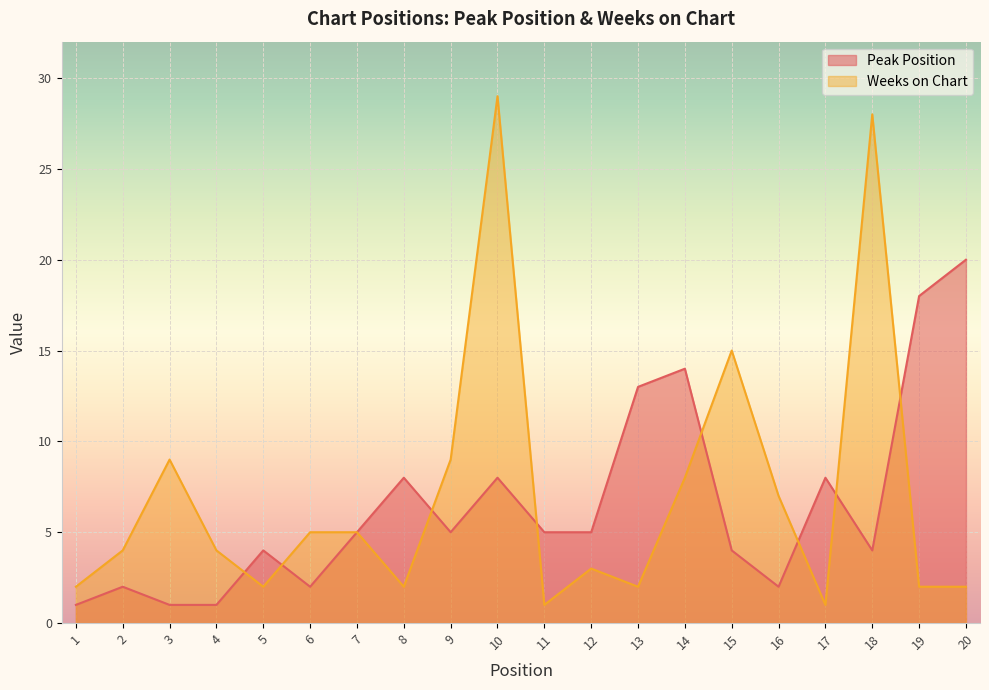

What is the difference between the highest and lowest values at 3?

8